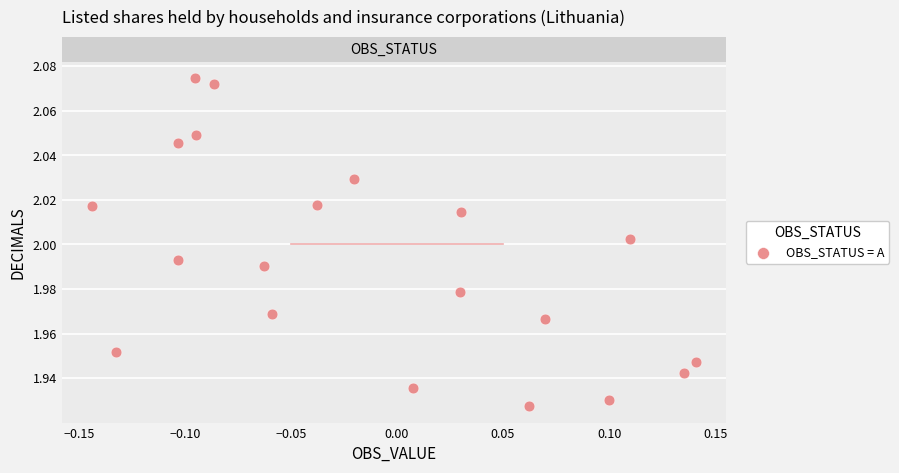

What is the range of X values (max minus min)?

0.3